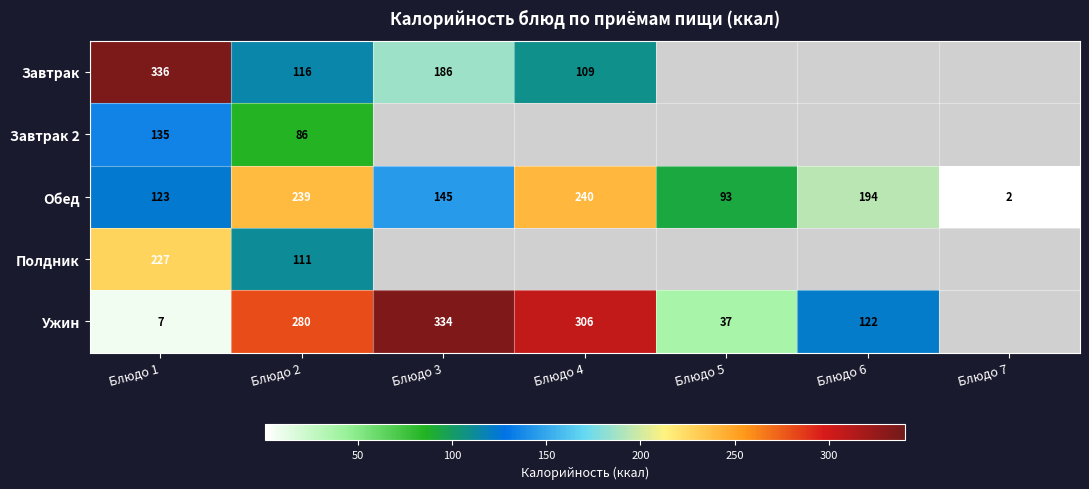

Which category has the lowest value in the Обед series?

Блюдо 7